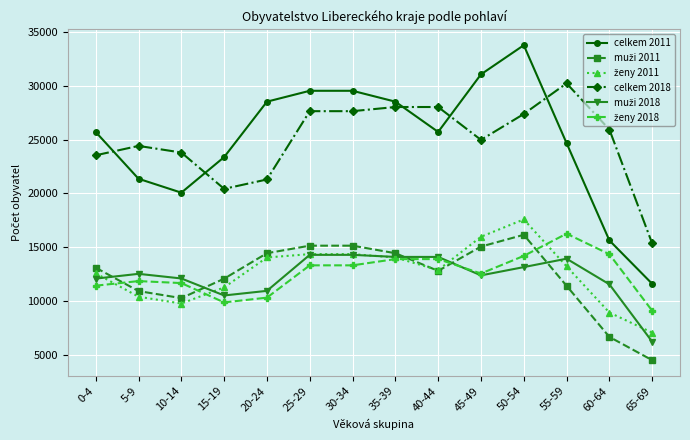

Which label corresponds to the largest value in the chart?

50-54